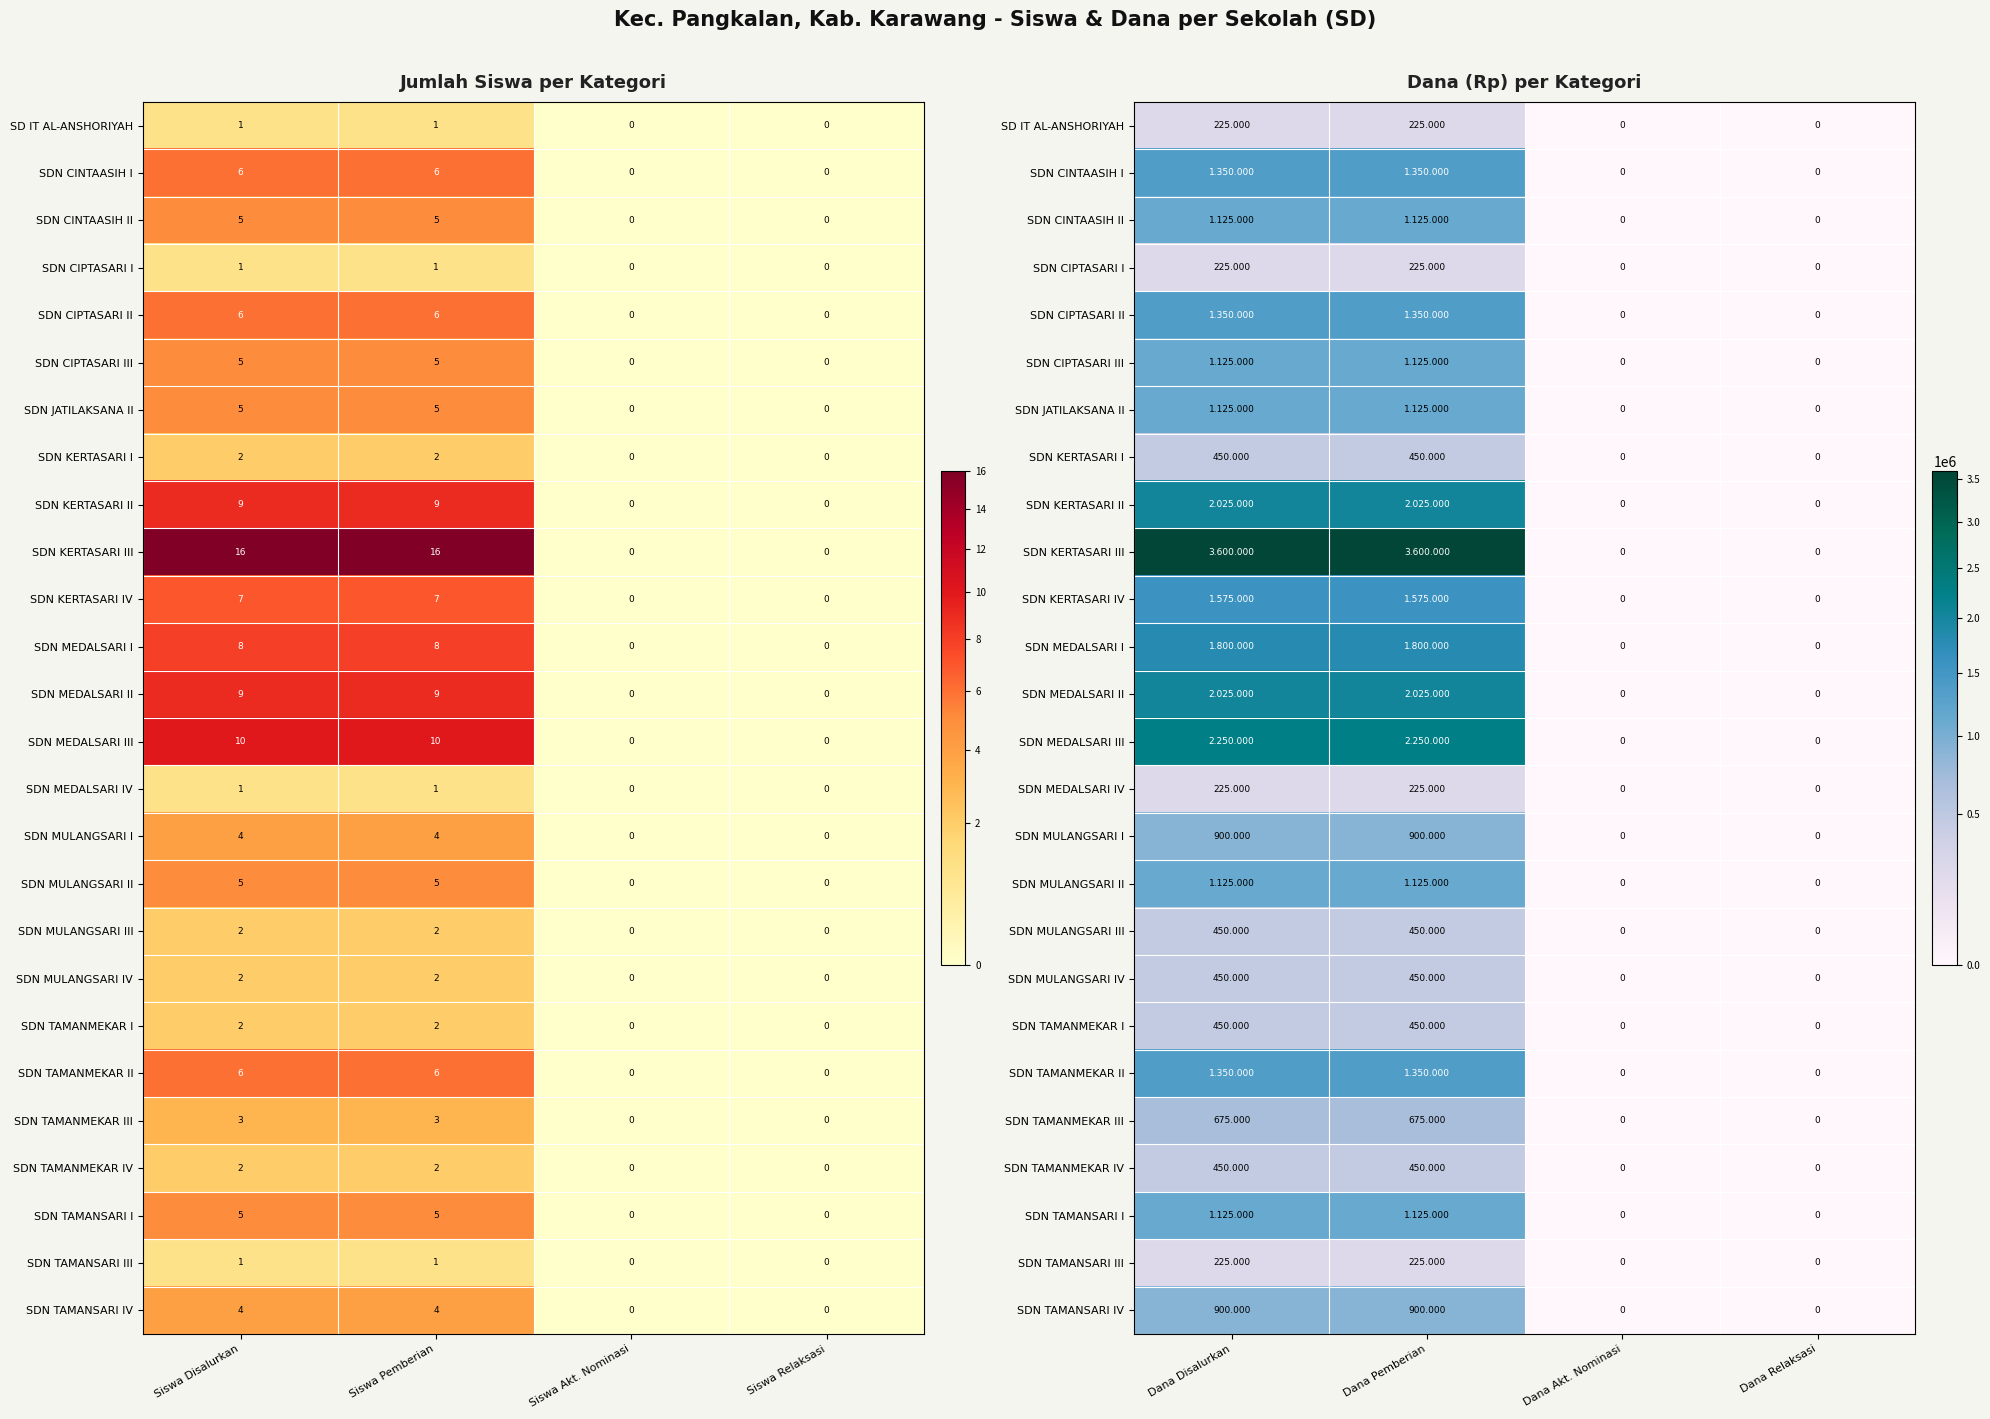

Count the number of categories in the chart.

4